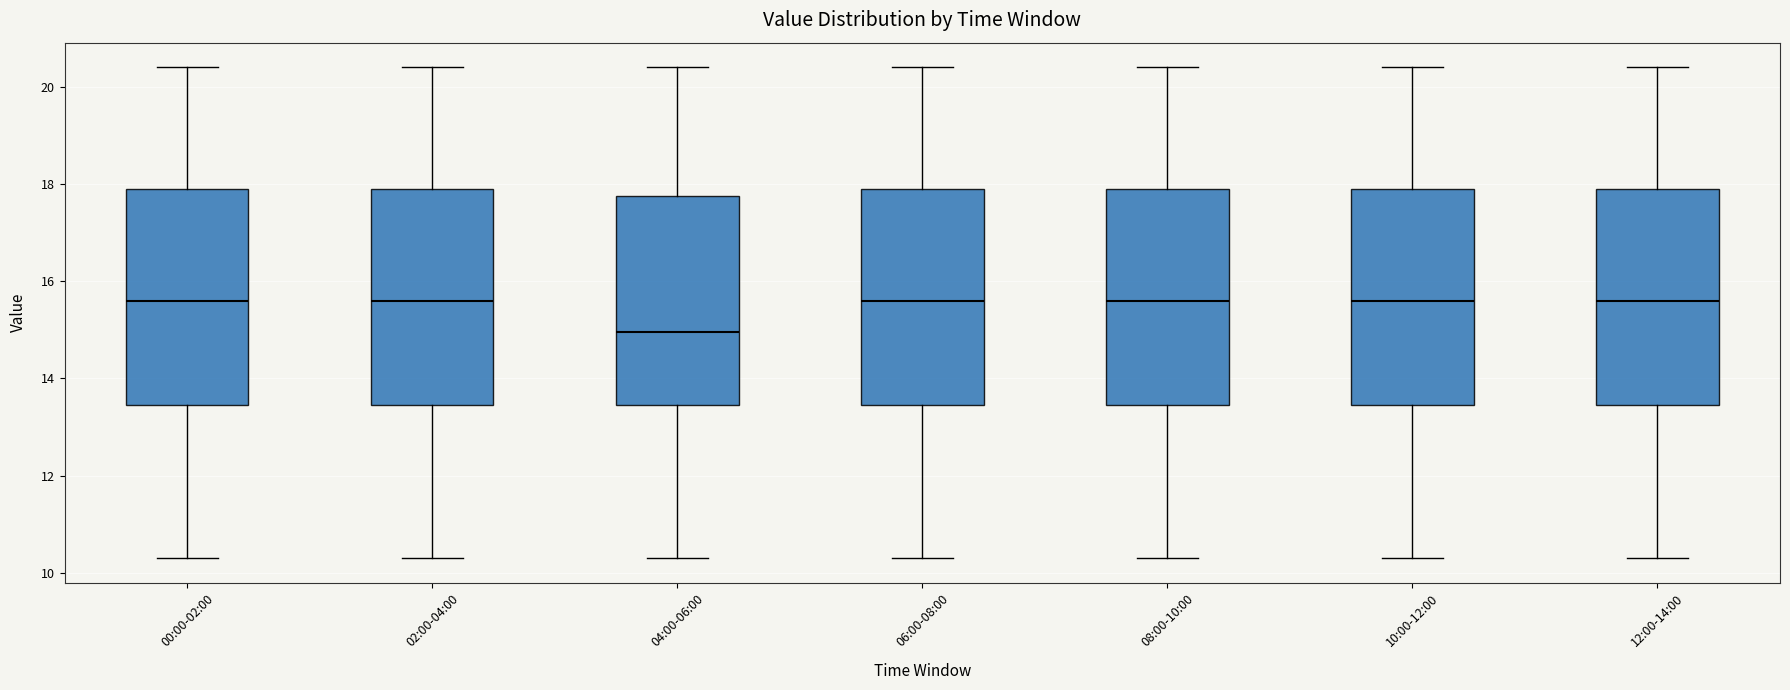

Reading left to right, transcribe this box plot: for each box, give where its median line is, the range the box spans, and where its two whiskers end, as read against the y-axis. The values are not printed on the chart, so give them approximately, as read against the axis.

00:00-02:00: median 15.6, box 13.4 to 18.0, whiskers 10.4 to 20.4
02:00-04:00: median 15.6, box 13.4 to 18.0, whiskers 10.4 to 20.4
04:00-06:00: median 15.0, box 13.4 to 17.8, whiskers 10.4 to 20.4
06:00-08:00: median 15.6, box 13.4 to 18.0, whiskers 10.4 to 20.4
08:00-10:00: median 15.6, box 13.4 to 18.0, whiskers 10.4 to 20.4
10:00-12:00: median 15.6, box 13.4 to 18.0, whiskers 10.4 to 20.4
12:00-14:00: median 15.6, box 13.4 to 18.0, whiskers 10.4 to 20.4